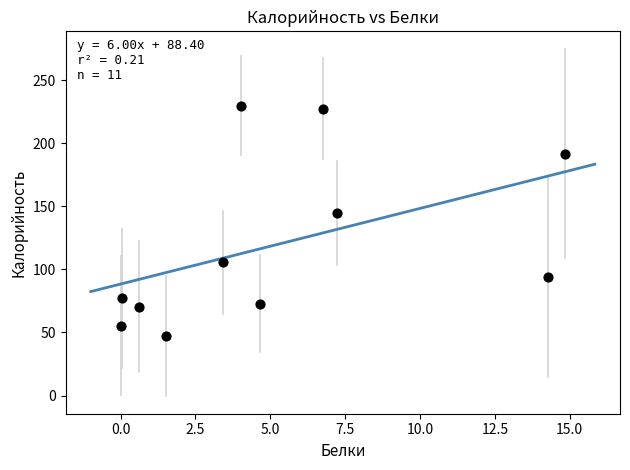

What Y value in the scatter plot is closest to 138?

144.6